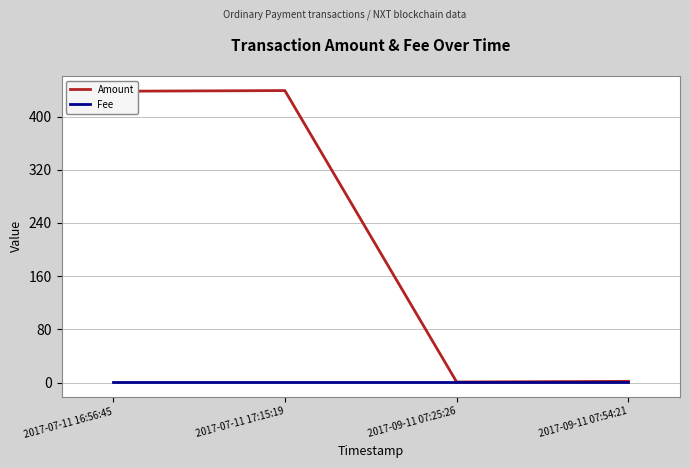

What is the highest value of the Amount series?

439